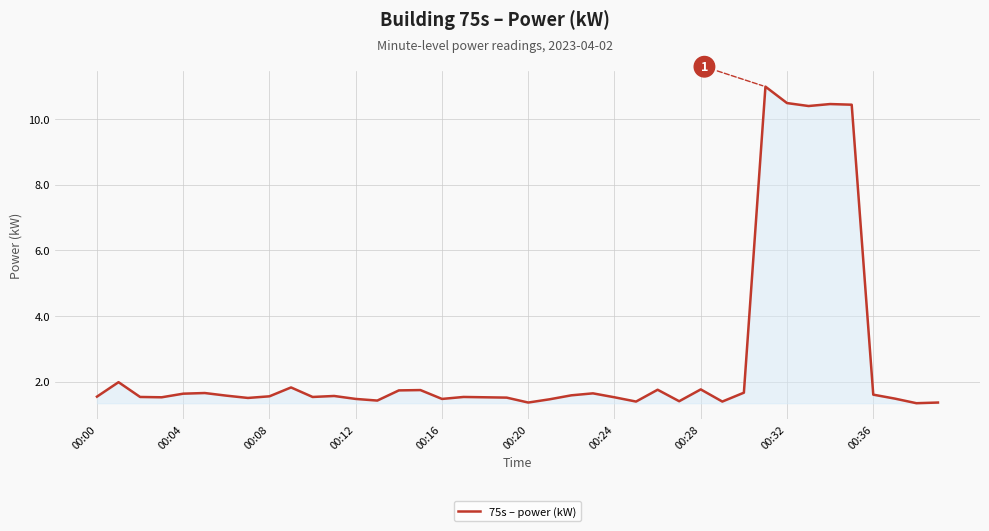

What is the maximum value shown in the chart?

11.0